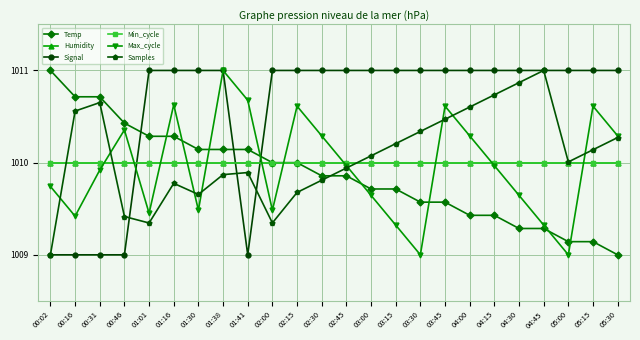

What is the difference between the second highest and minimum values in the Samples series?

1.9